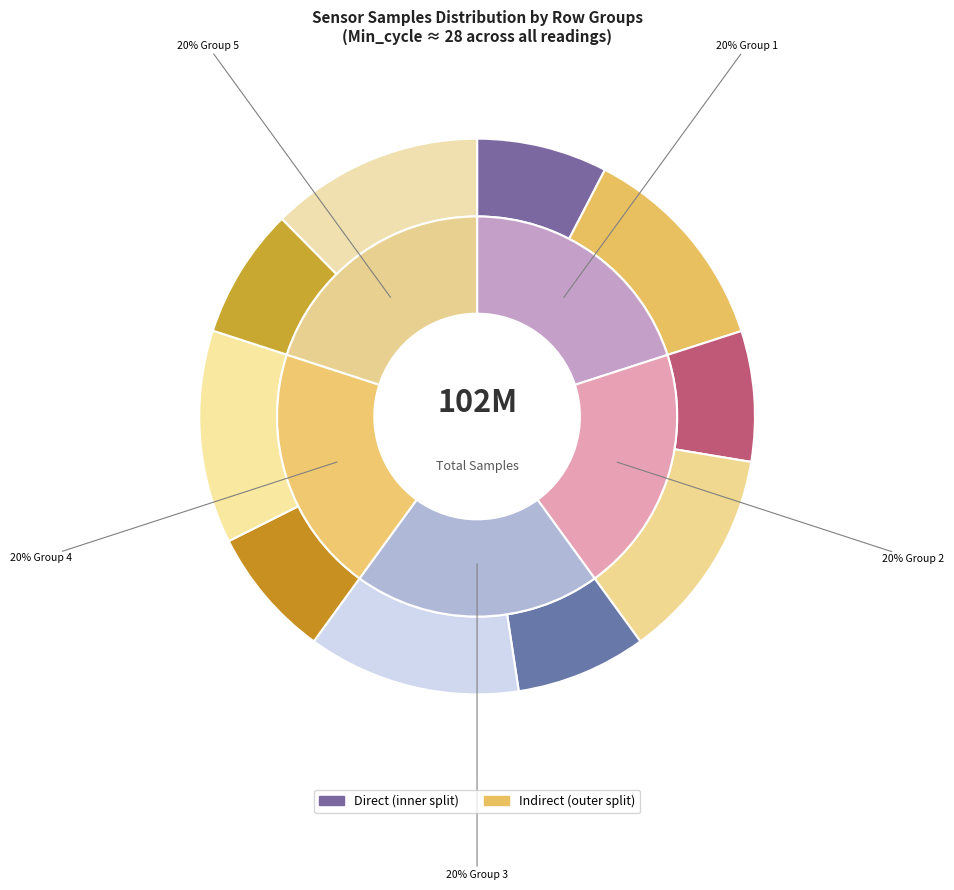

Which has a higher value, 28 or 28?

28